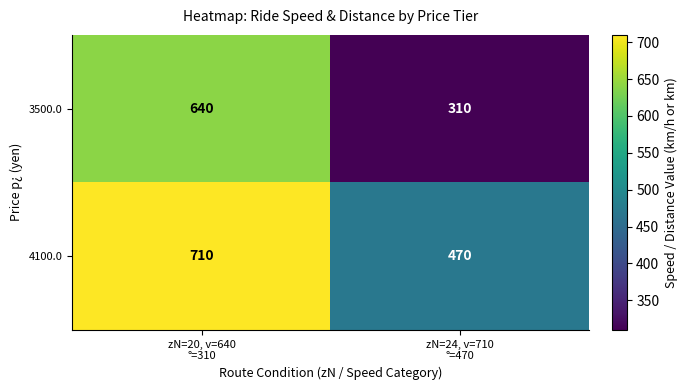

Which series has the widest spread of values?

3500.0